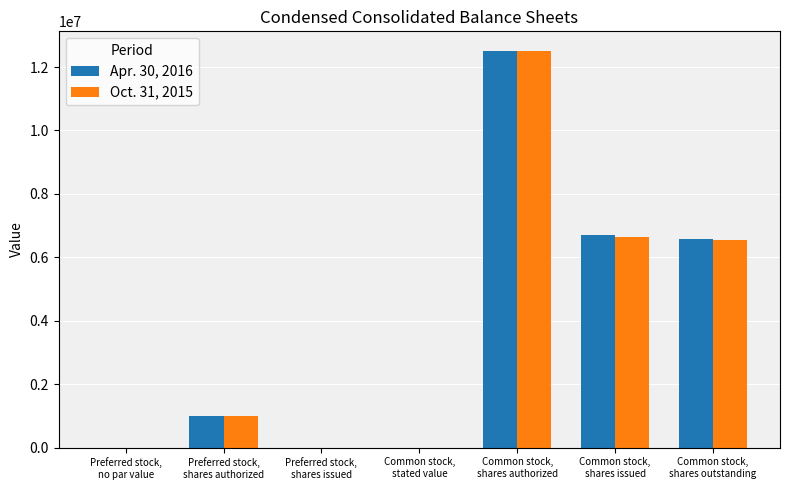

What is the approximate value of Apr. 30, 2016 at Common stock,
shares authorized?

12500000.0